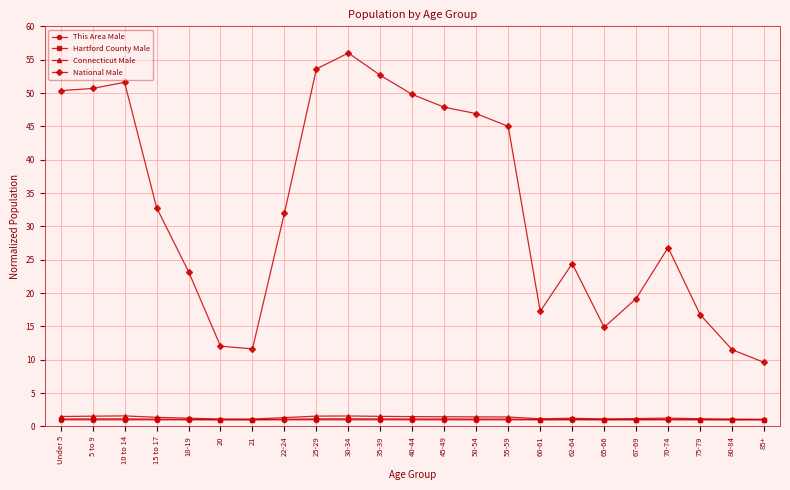

What are all the series names shown in the legend?

This Area Male, Hartford County Male, Connecticut Male, National Male